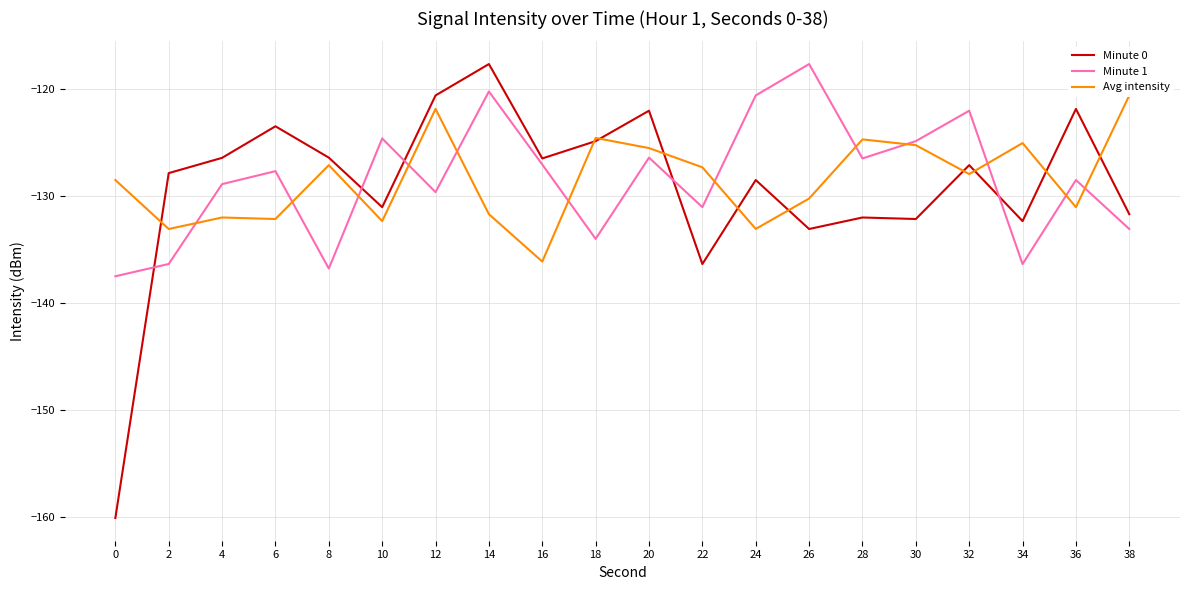

How many data points in Avg intensity are less than -127?

13